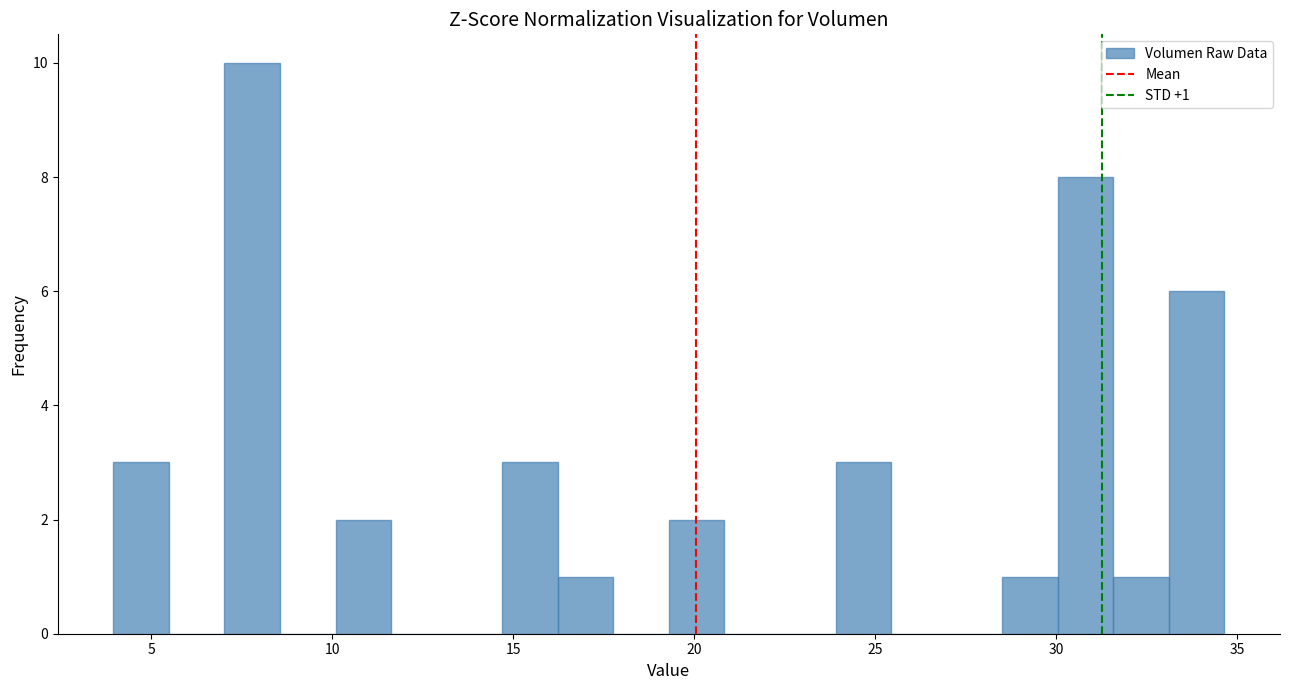

Around what value on the x-axis is the tallest bar? Give the approximate position of its centre, as read against the axis.

8.0